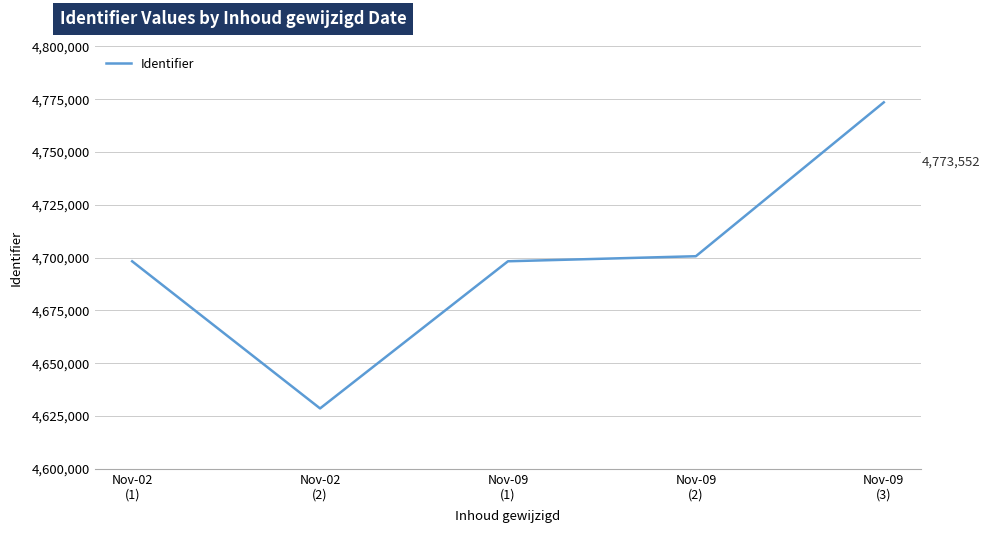

How many values are below 4698284?

2